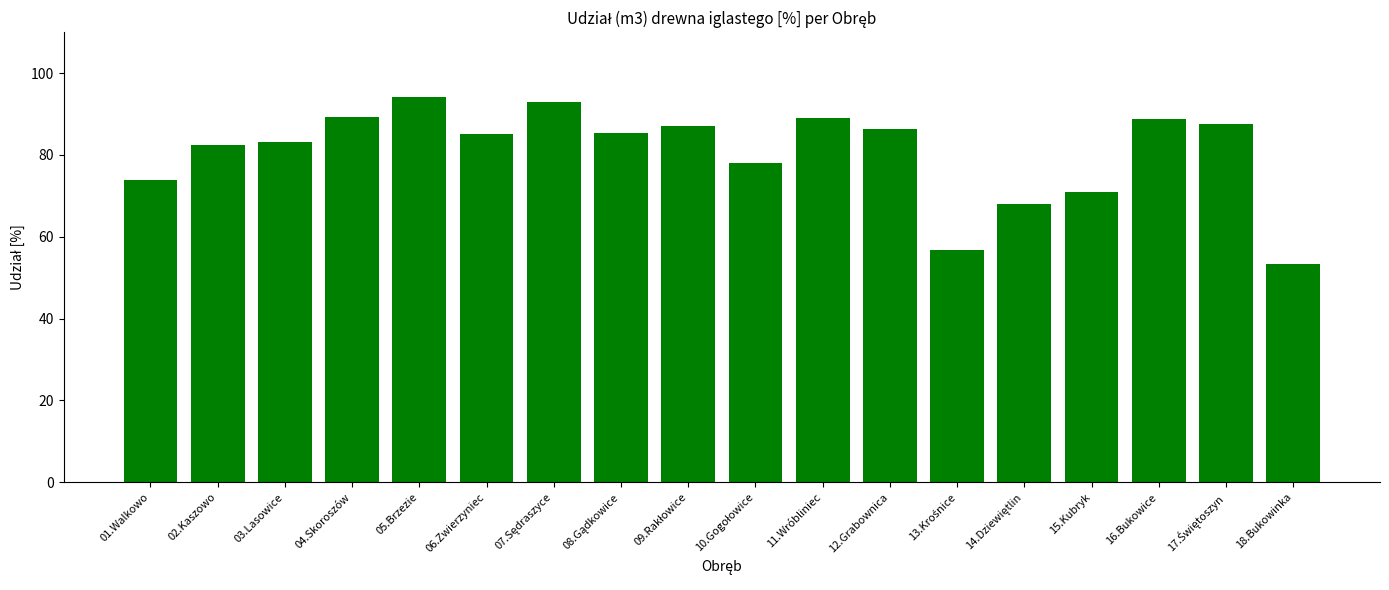

What is the difference between the second highest and minimum values?

39.5